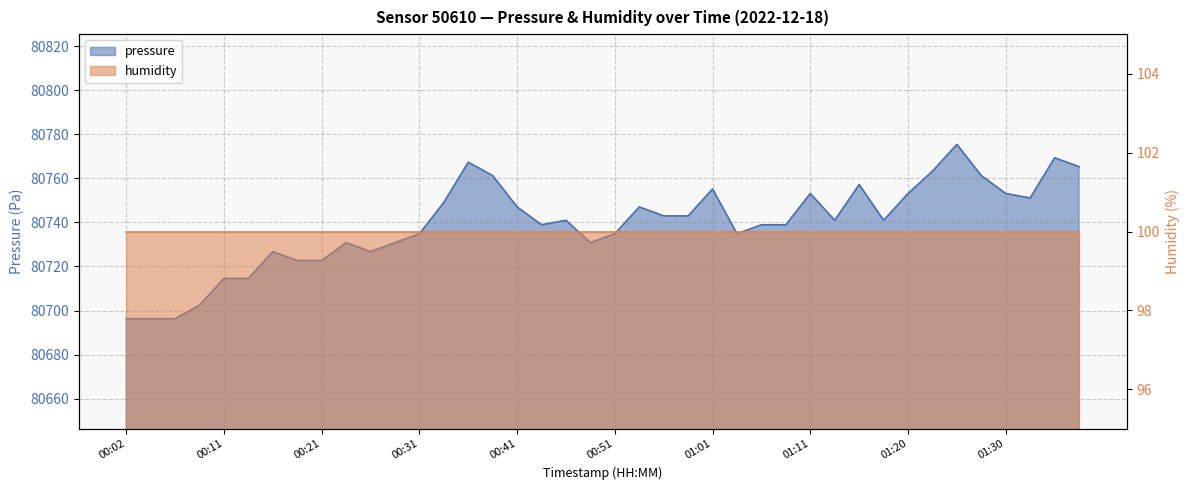

How many interior local valleys (lower than both neighbors) does the data have?

7